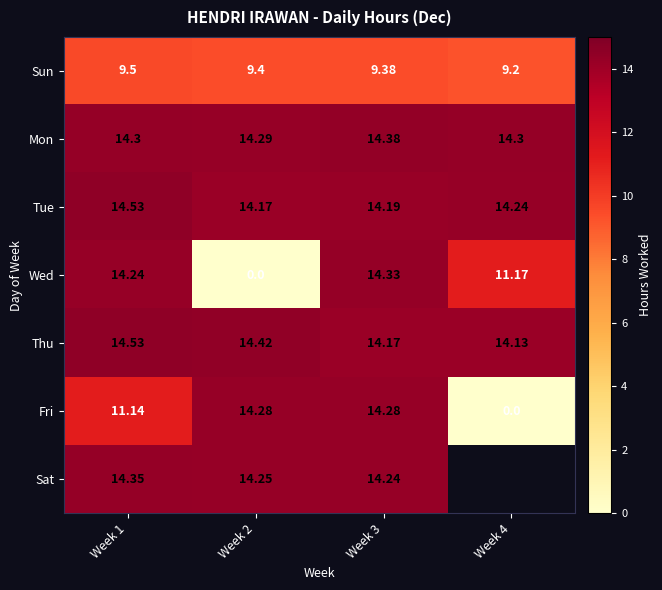

What is the difference between the Tue values at Week 2 and Week 4?

0.1